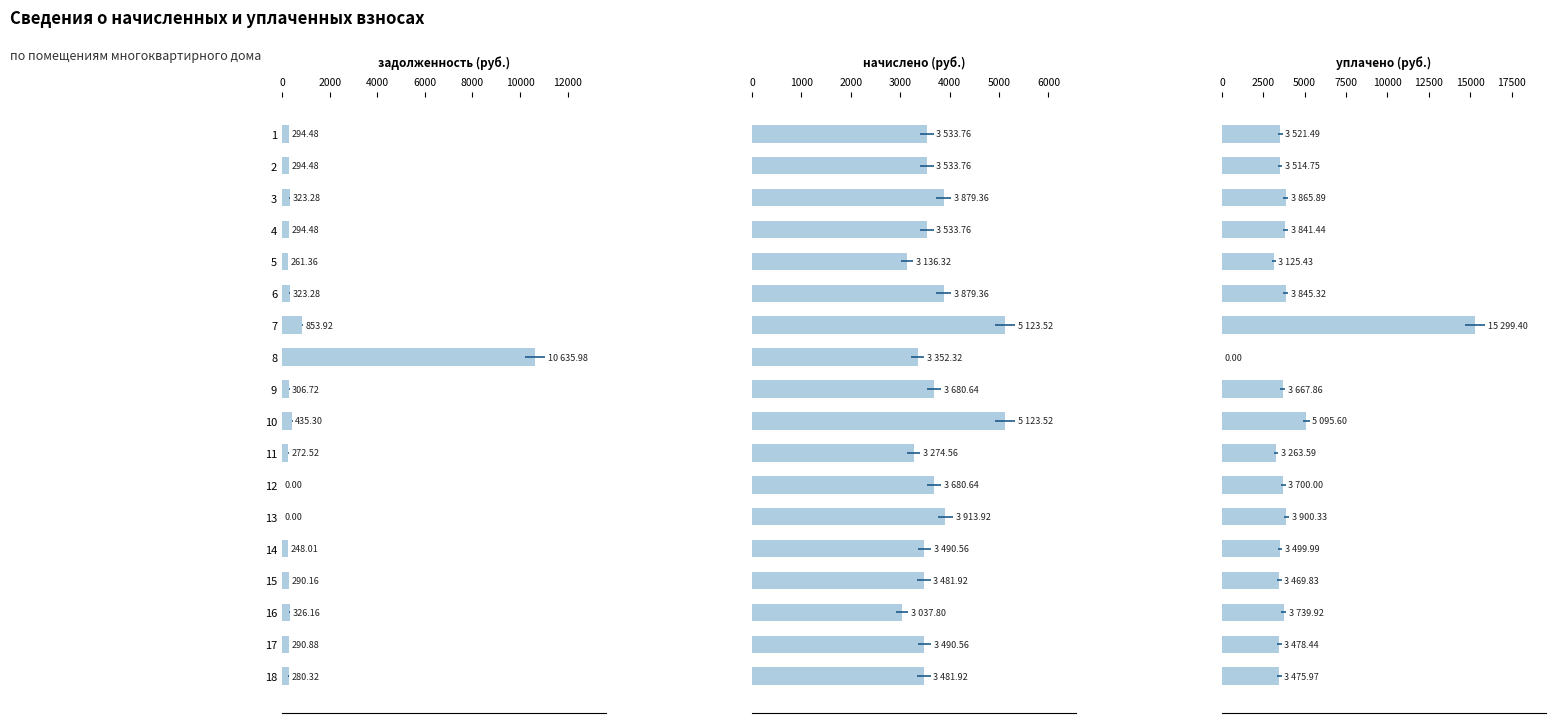

What is the average value of the начислено (col_3) series?

3701.6